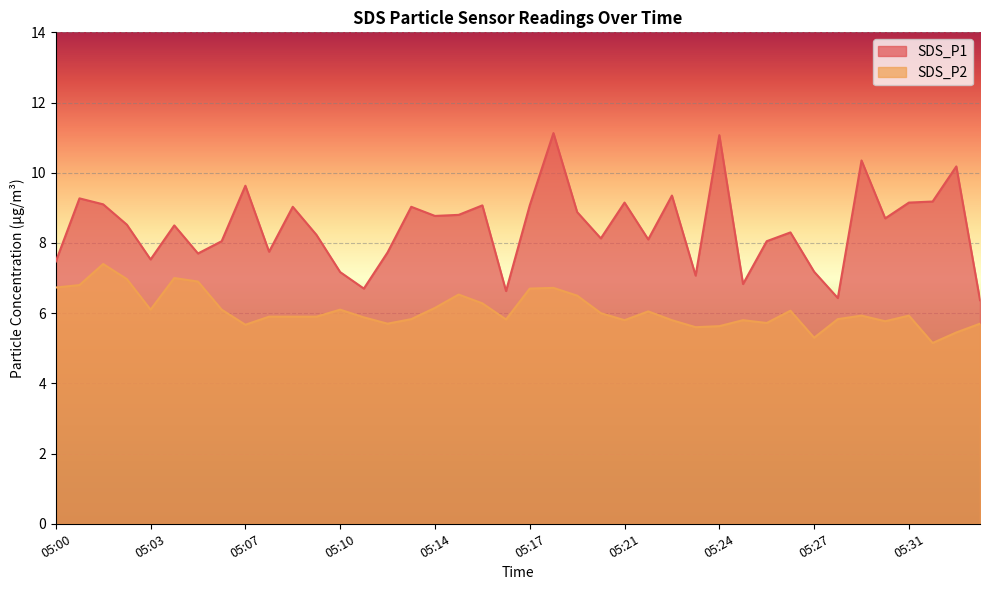

What is the greatest value displayed?

11.1